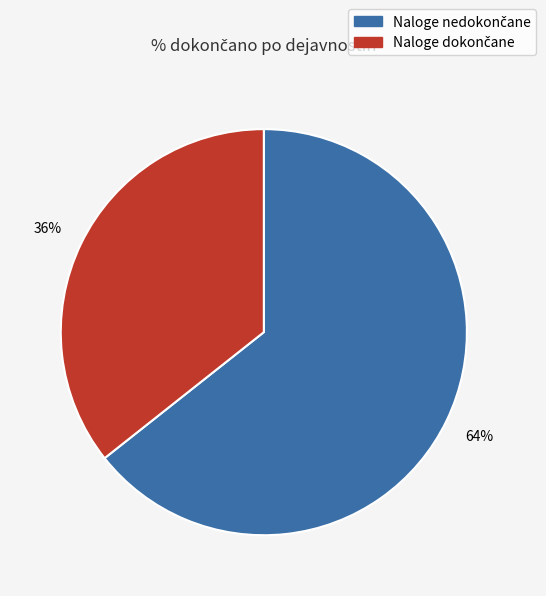

Is there a majority slice in this chart?

Yes